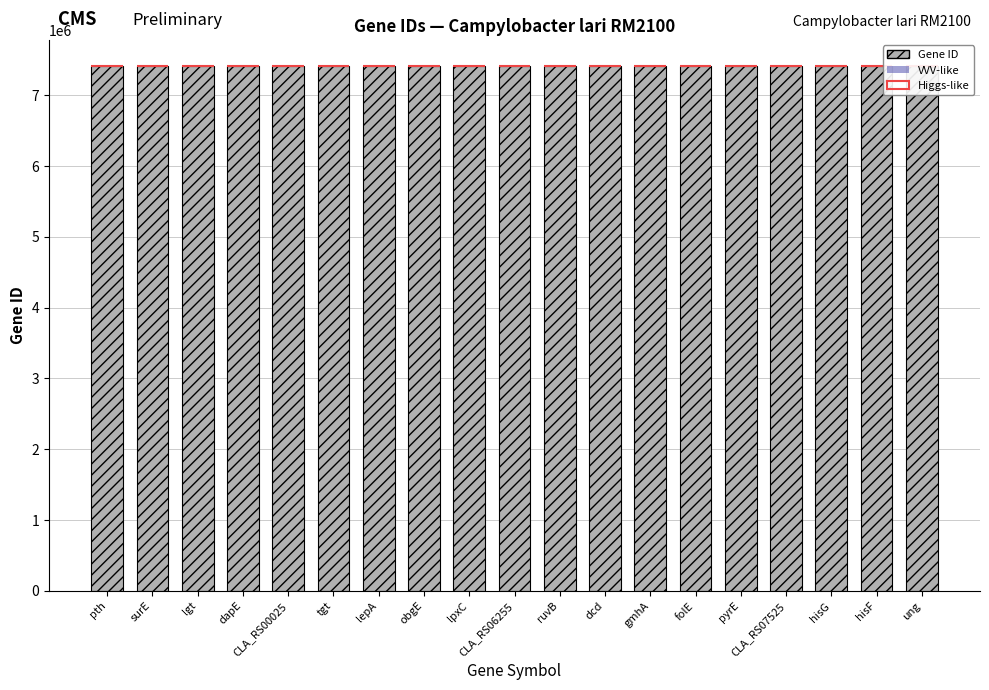

How many series are shown in this chart?

3